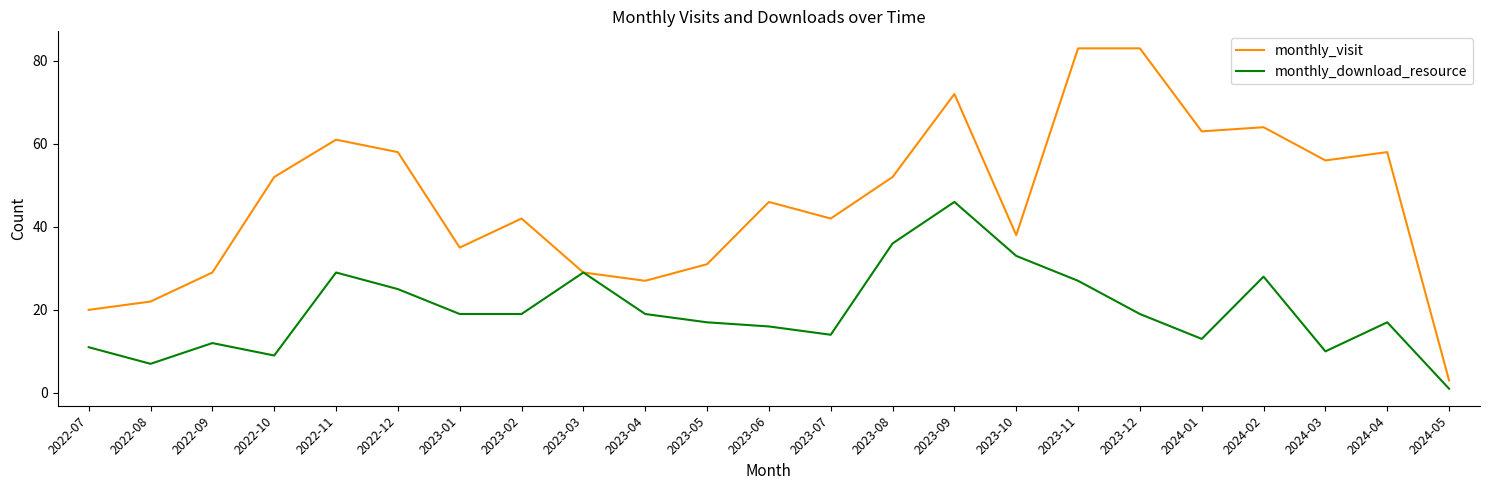

At how many categories does at least one series exceed 37?

15